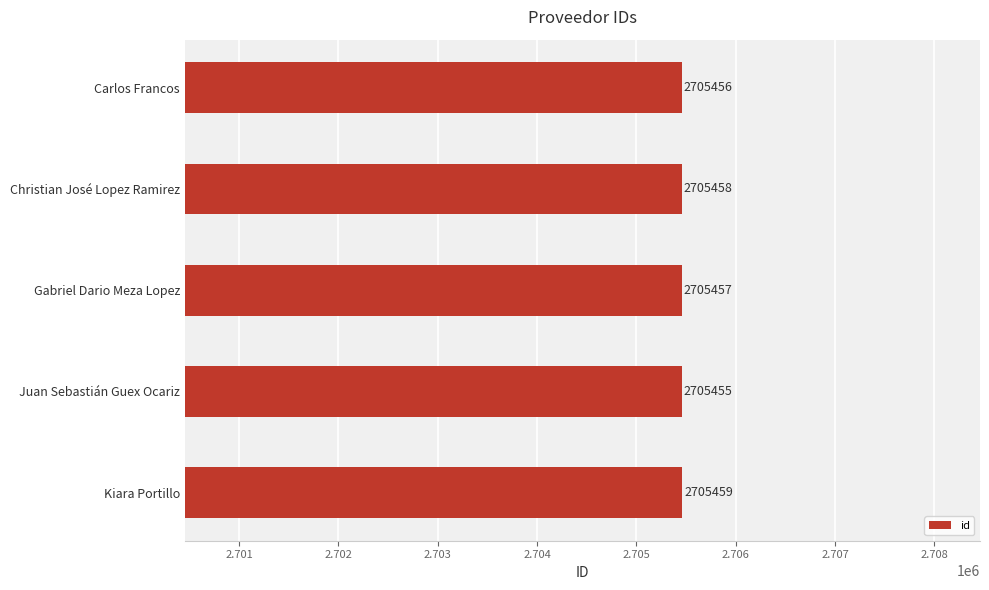

True or false: the data shows 4840347 at Christian José Lopez Ramirez.

False